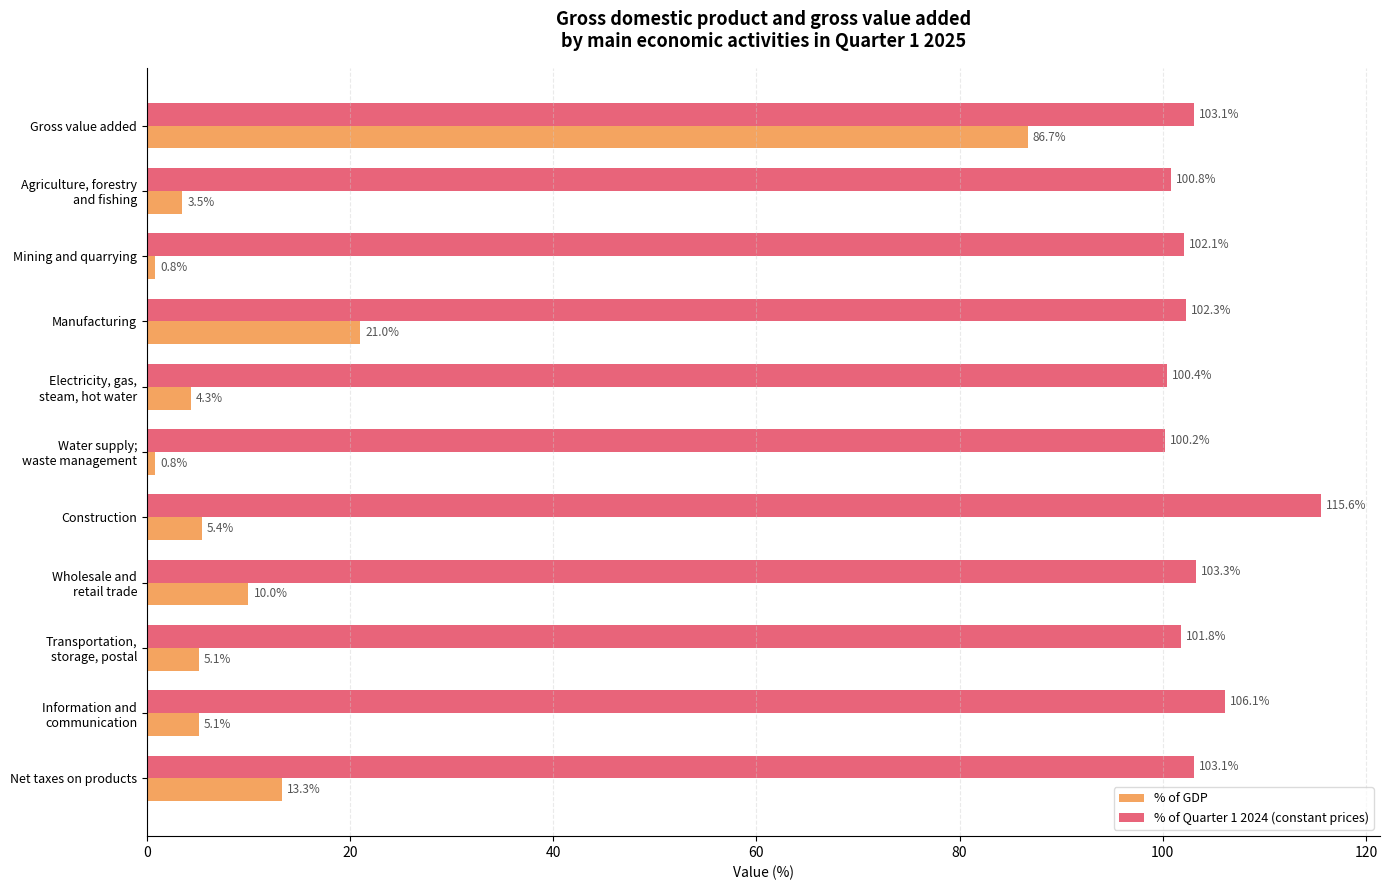

Read the % of GDP value at Construction.

5.4